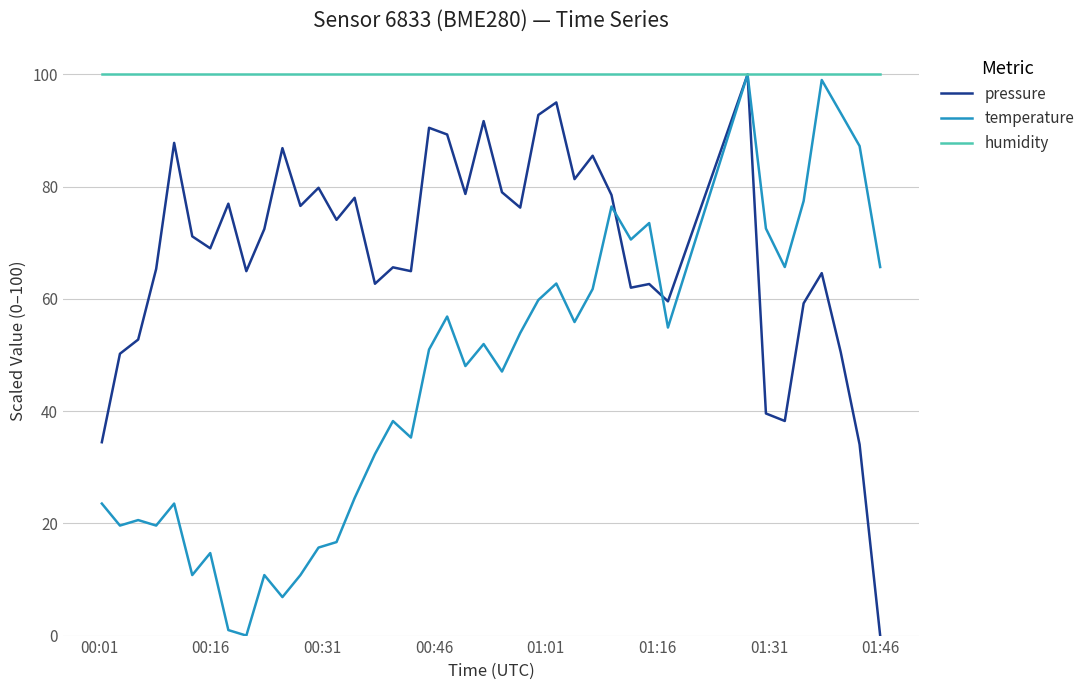

Which series has the largest total across all categories?

humidity